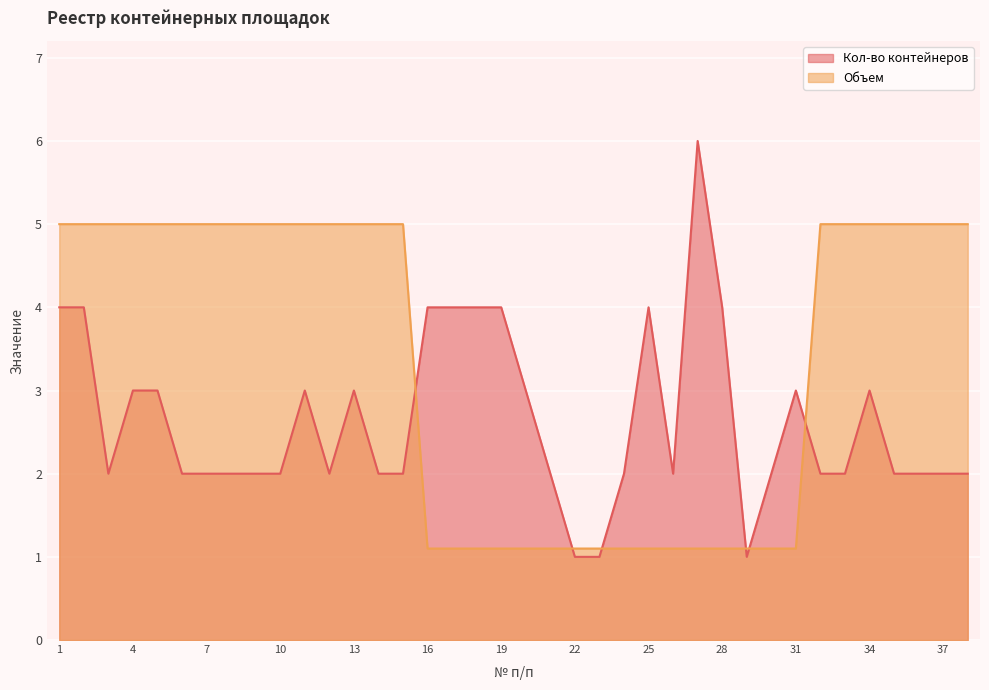

What is the sum of the Кол-во контейнеров values at 1 and 4?

7.0